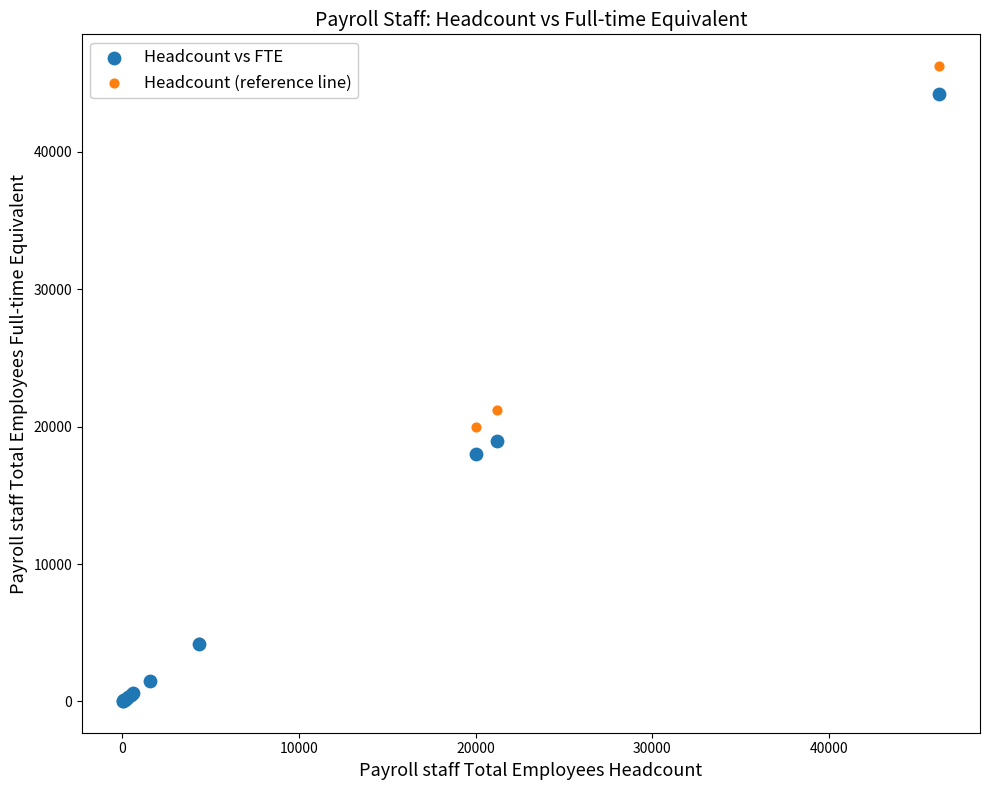

Across all series, what Y value is closest to 23139?

21198.0